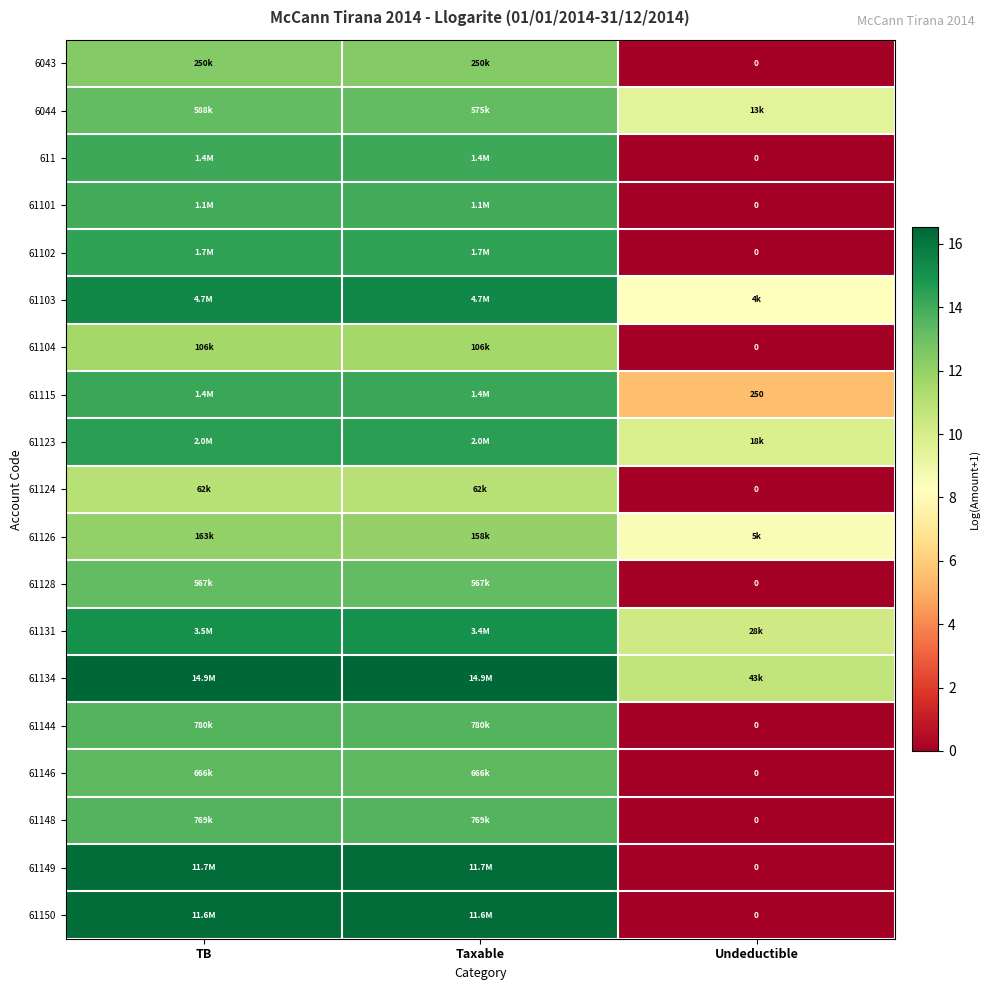

What is the total value across all series at TB?

264.7